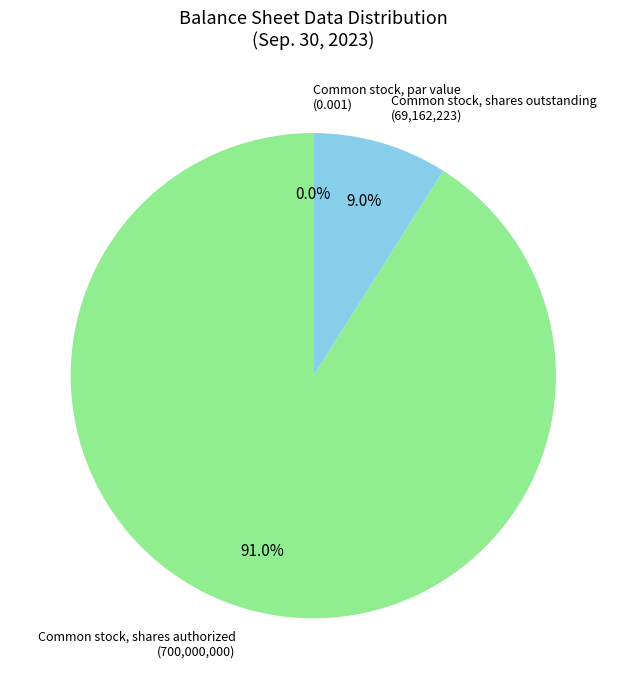

Which category has the smallest portion of the pie?

Common stock, par value